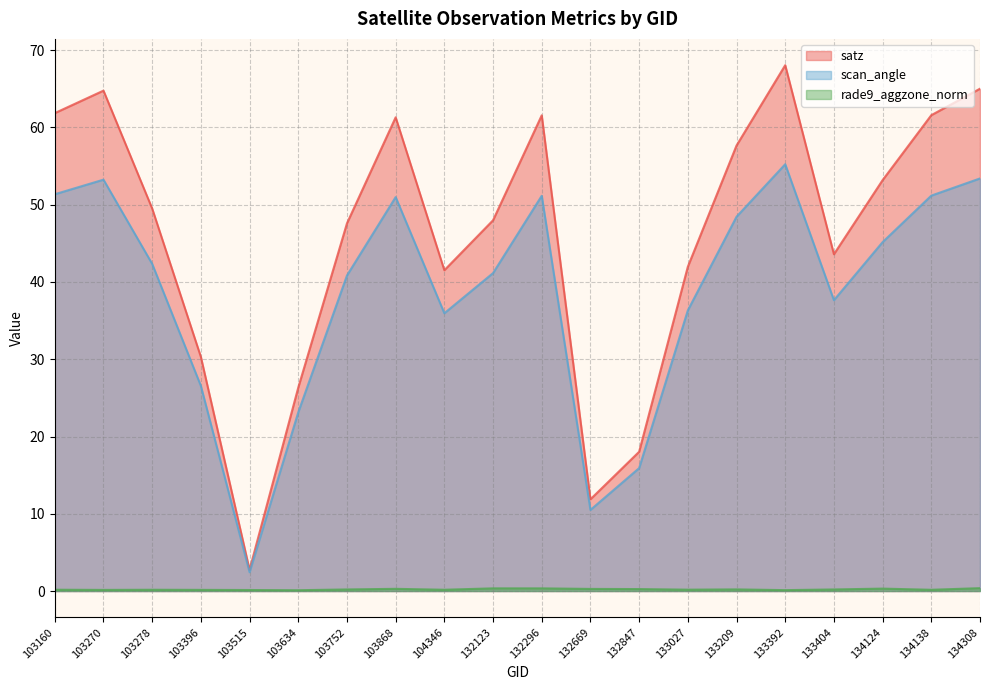

At which category is the sum across all series the highest?

133392